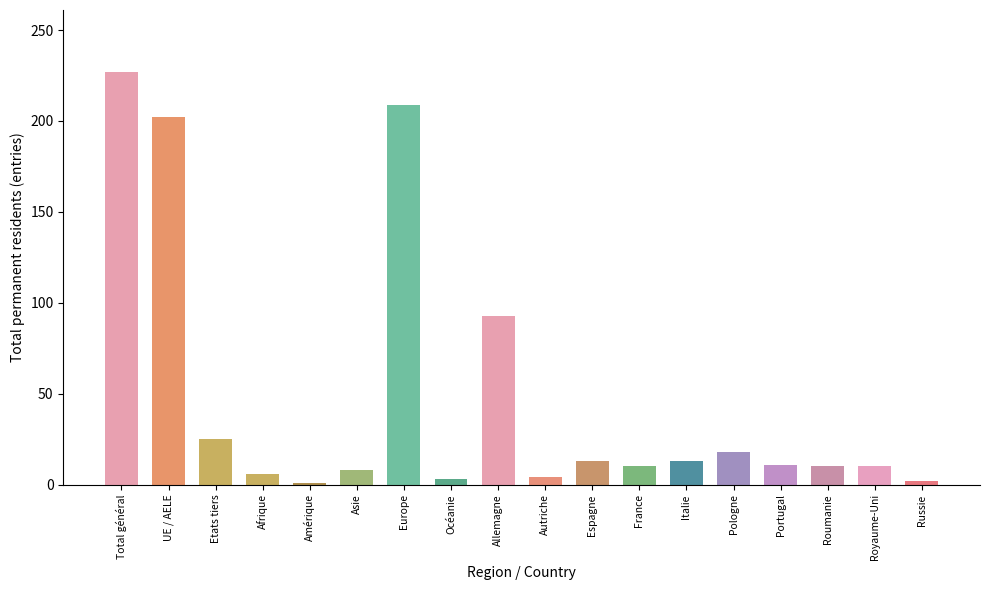

What is the smallest value displayed?

1